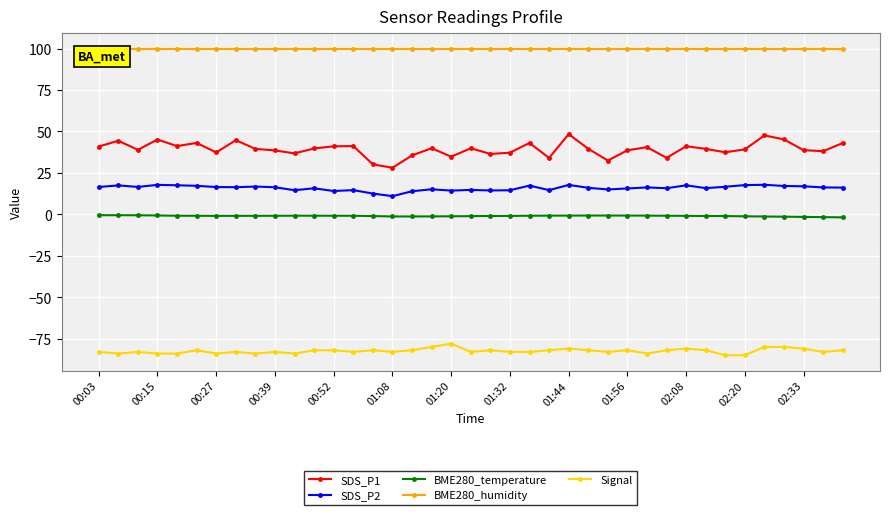

Which series has the widest spread of values?

SDS_P1